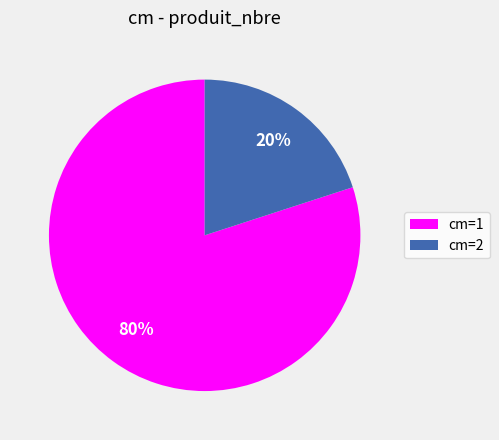

True or false: cm=1 accounts for 80% of the total.

True